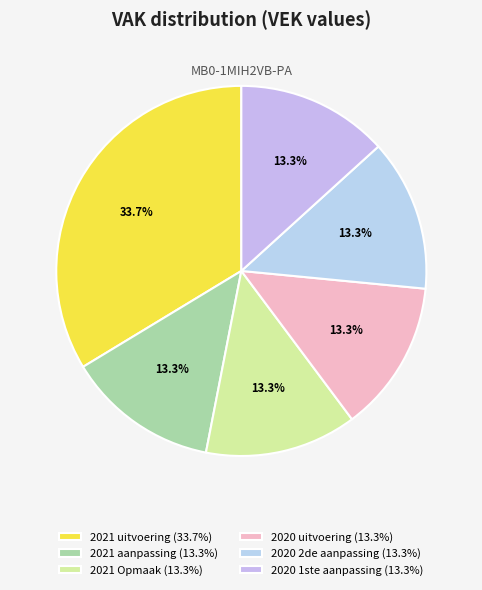

Count the number of slices in the pie.

6